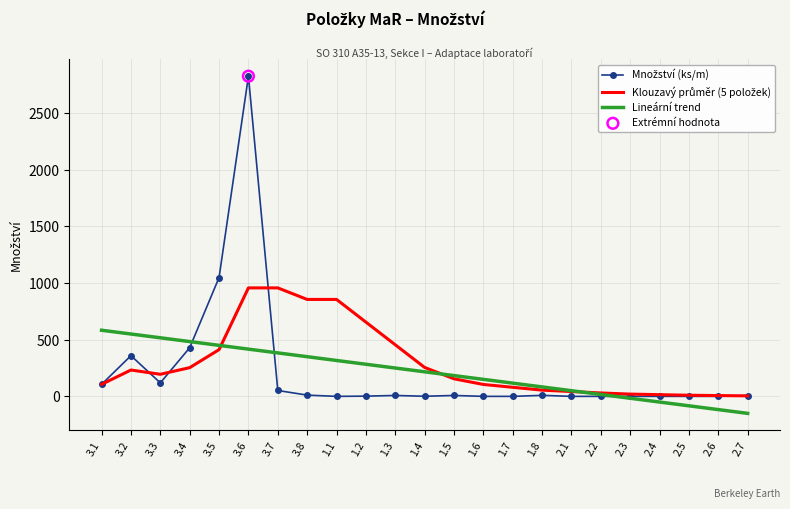

What is the total value across all series at 2.5?

-70.4